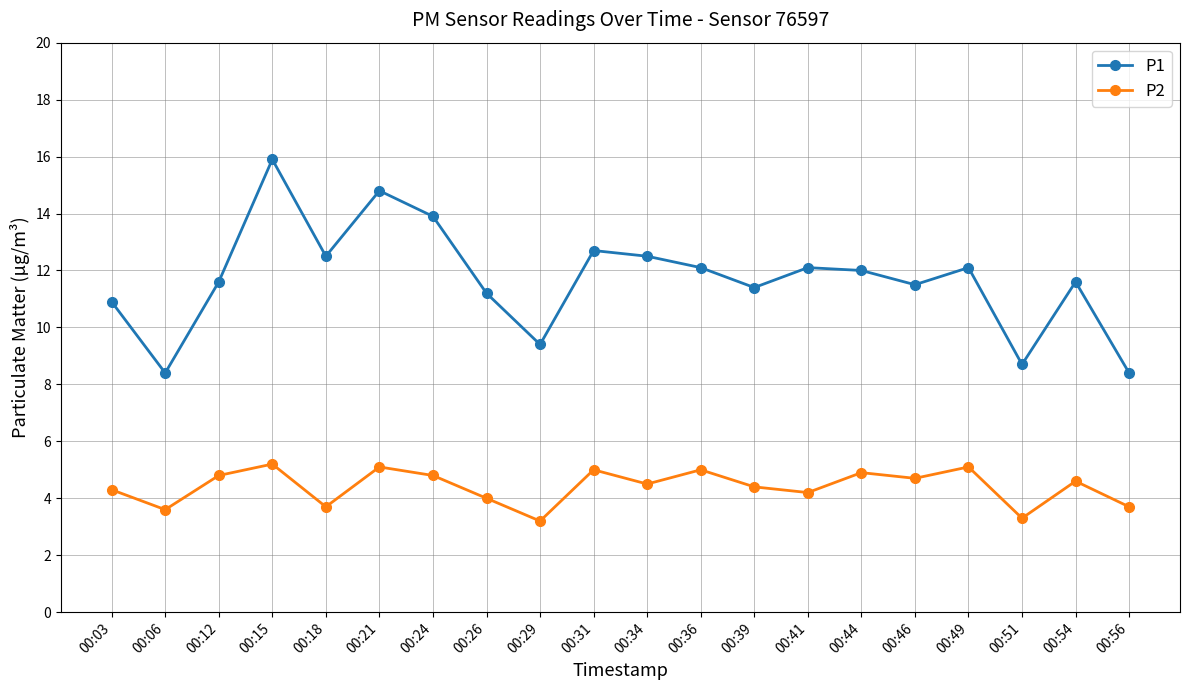

What is the total value across all series at 00:26?

15.2